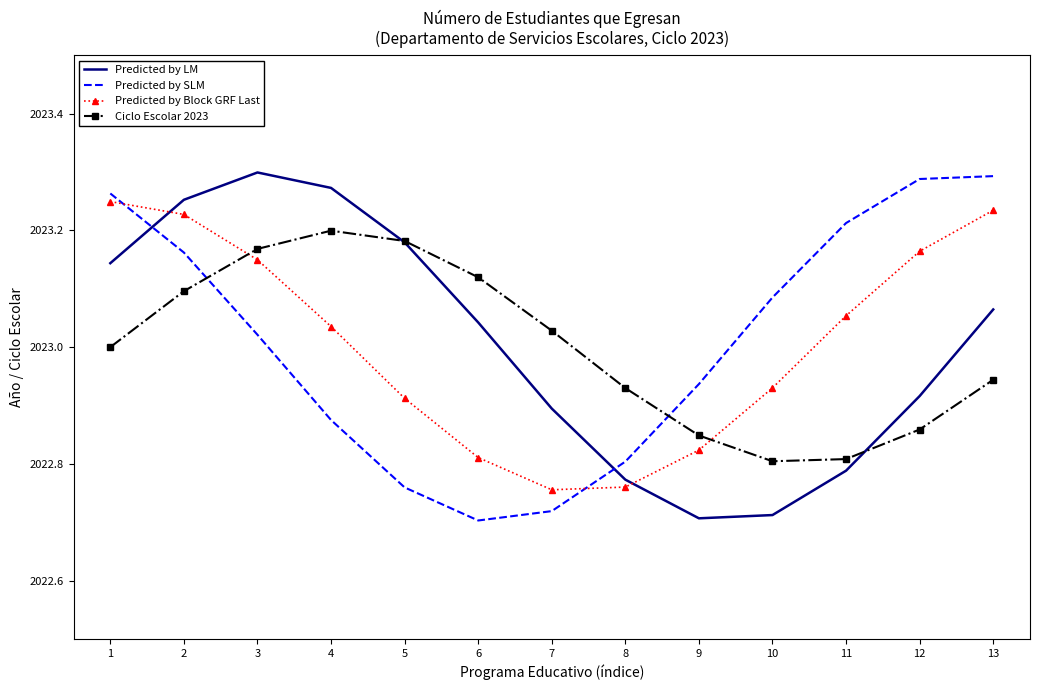

Is the value of Ciclo Escolar 2023 at 3 greater than the value of Predicted by SLM at 10?

Yes